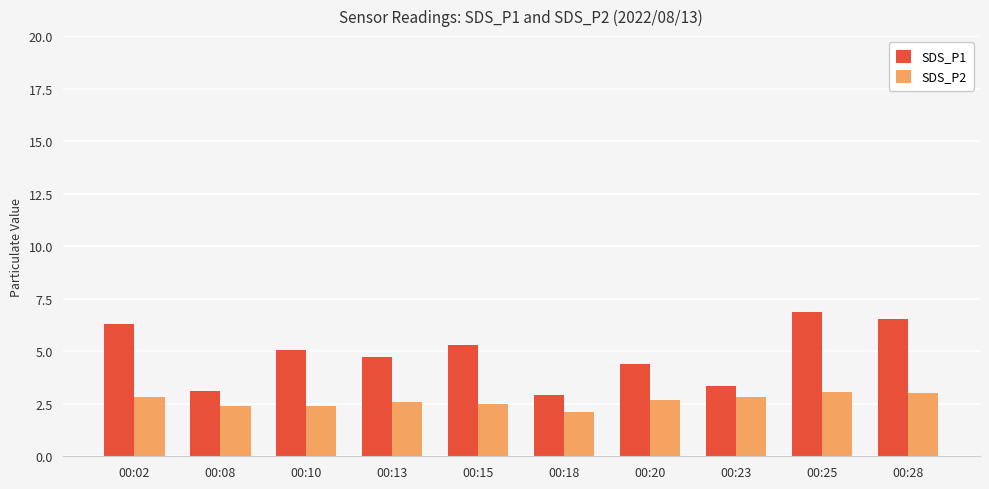

The value of SDS_P2 at 00:08 is 2.4. True or false?

True